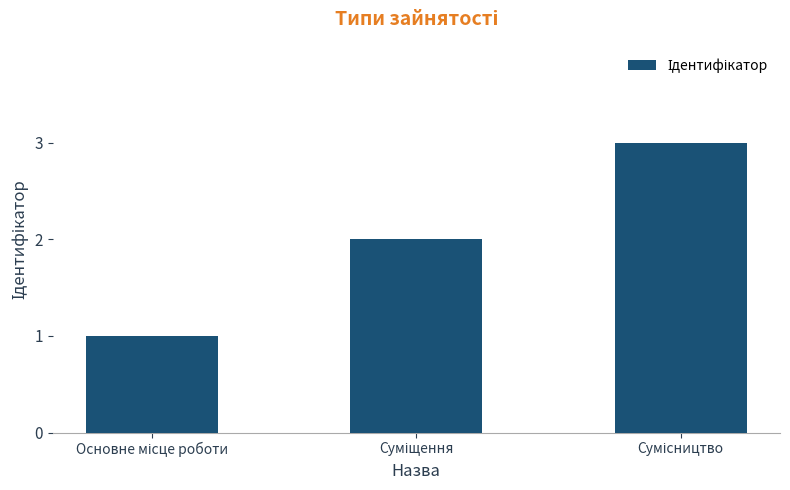

What is the maximum value shown in the chart?

3